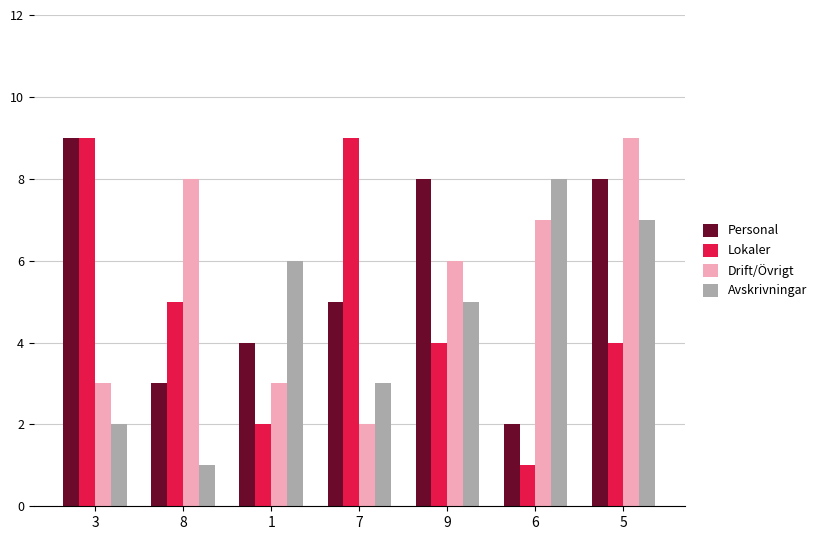

Rank the categories by Avskrivningar value from highest to lowest.

6, 5, 1, 9, 7, 3, 8